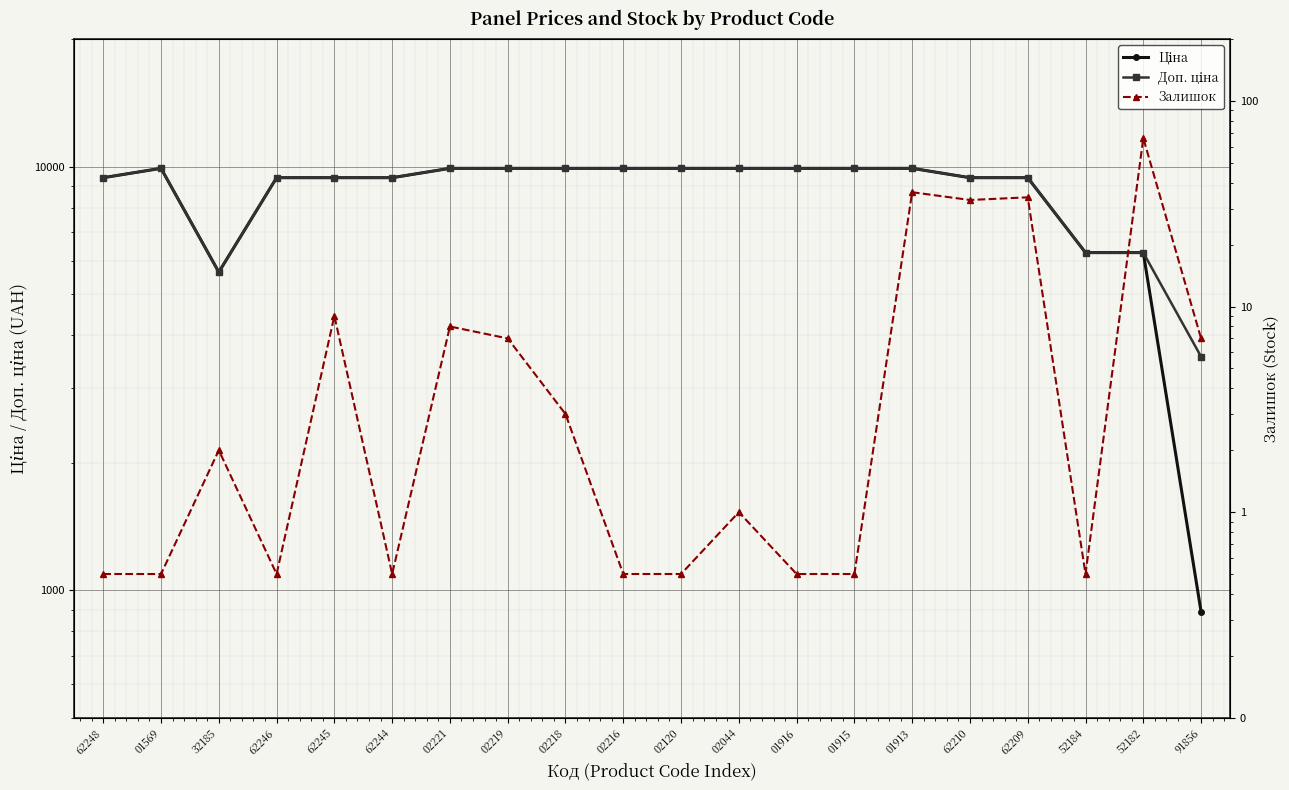

Where is the first local maximum for Ціна?

01569